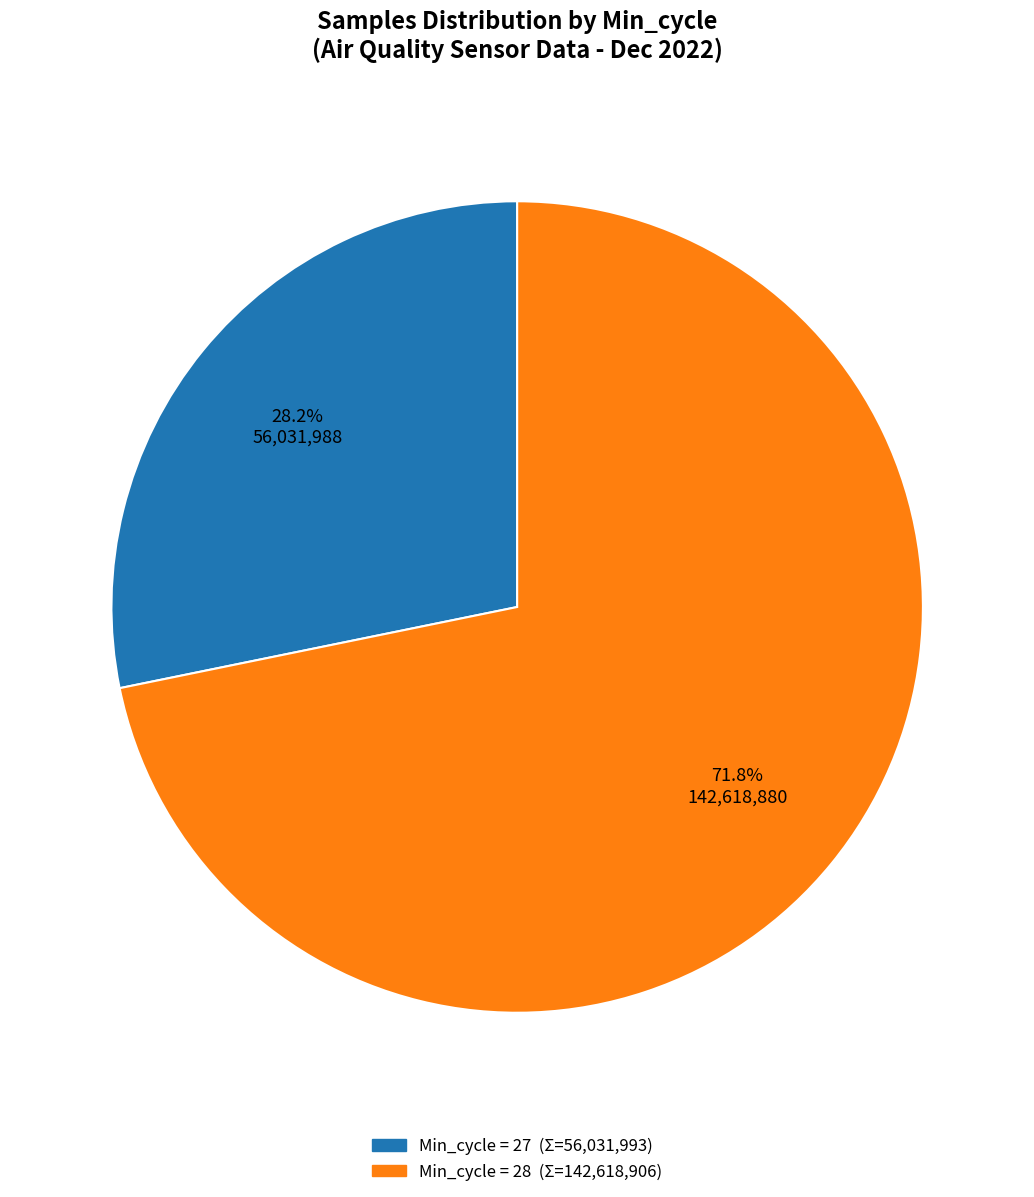

Is there a majority slice in this chart?

Yes